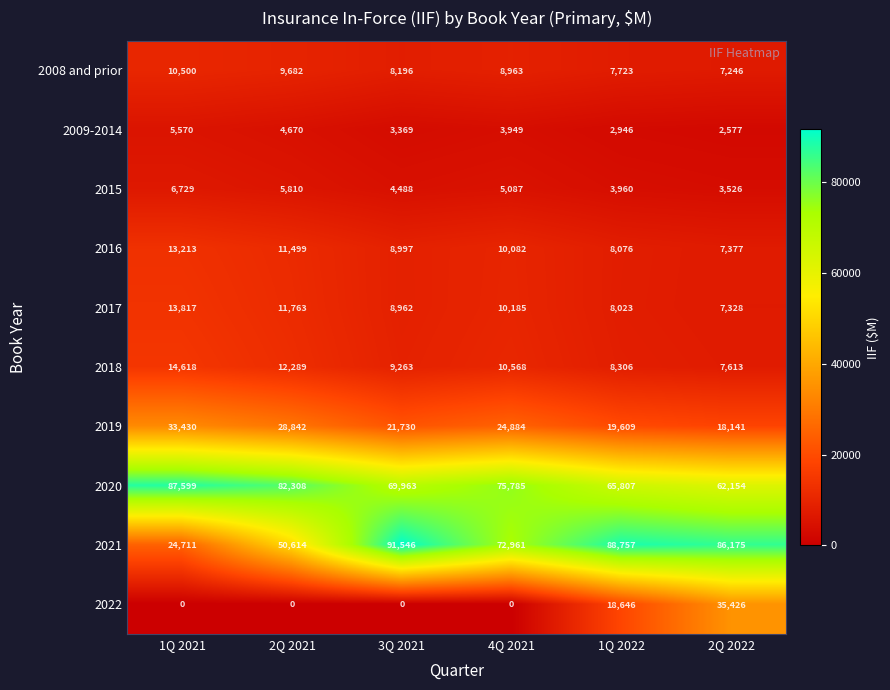

At how many categories does at least one series exceed 47759?

6